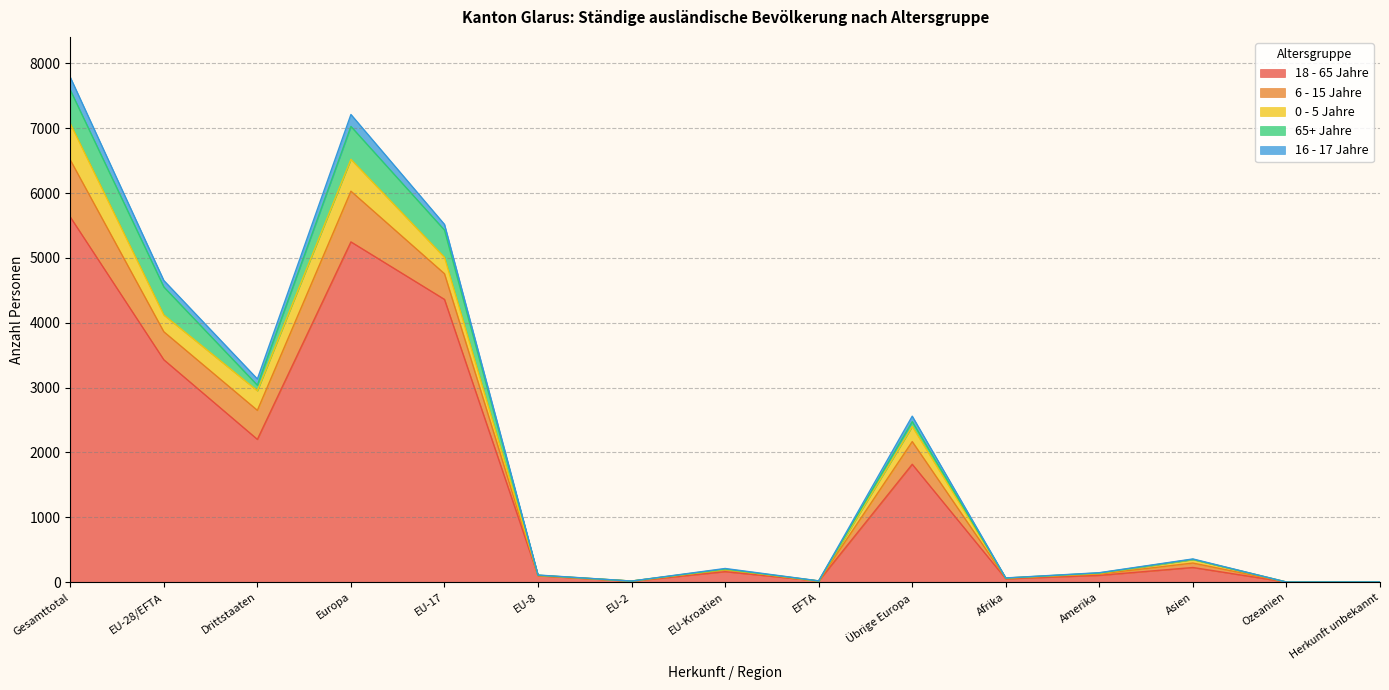

Which series has the largest total across all categories?

18 - 65 Jahre